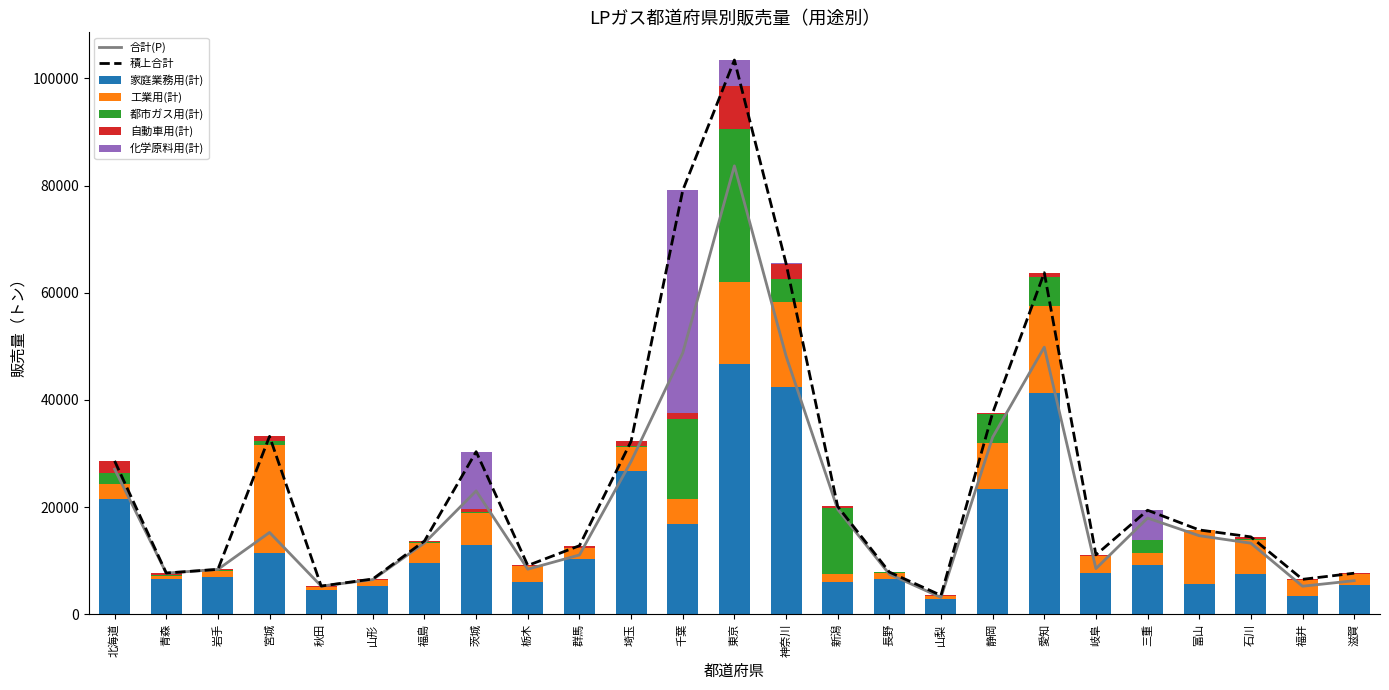

What is the maximum value for 家庭業務用(計)?

46724.0